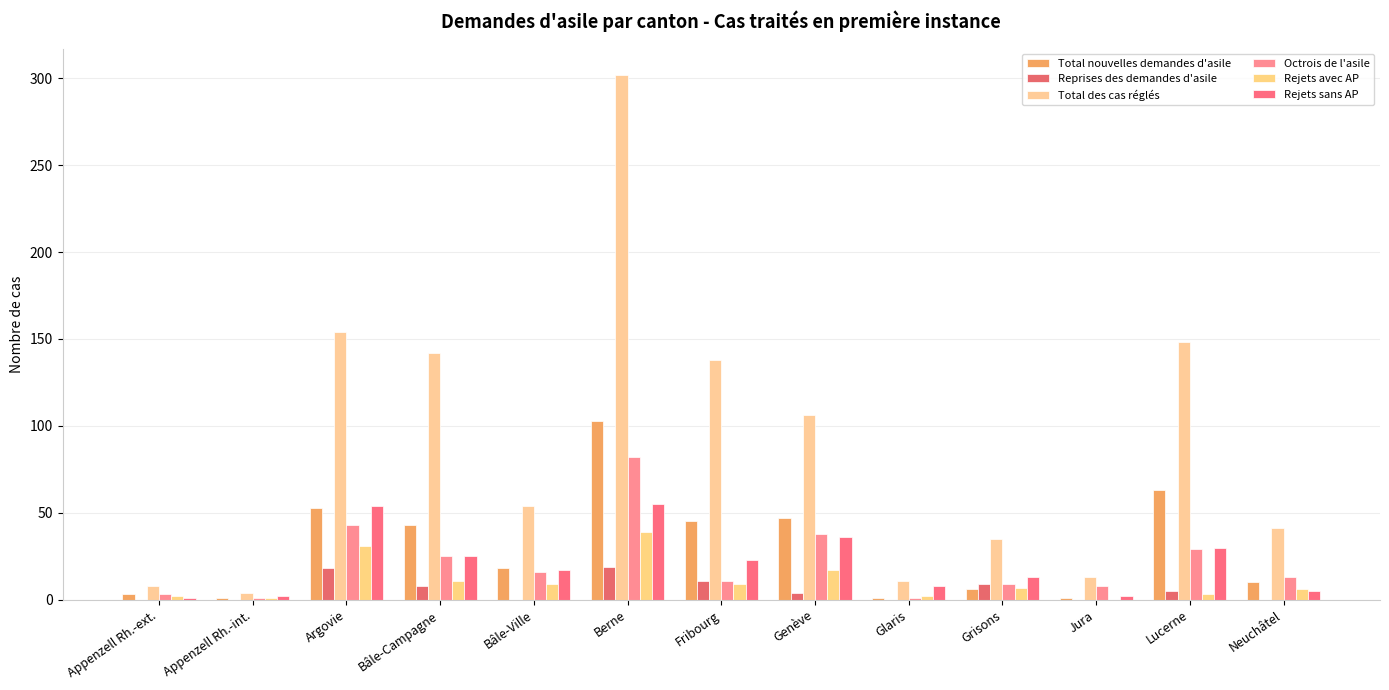

Which has a higher value, Argovie or Appenzell Rh.-ext.?

Argovie